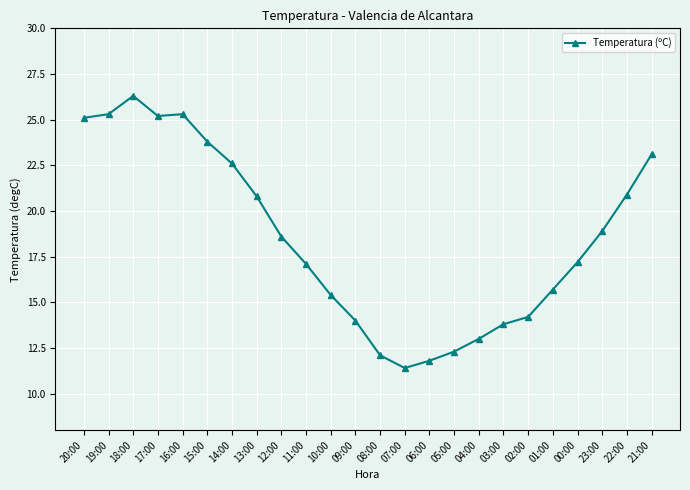

What is the minimum value shown in the chart?

11.4